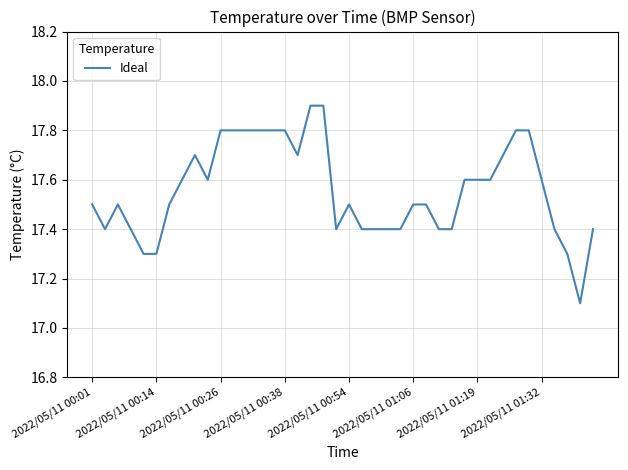

What is the maximum value shown in the chart?

17.9